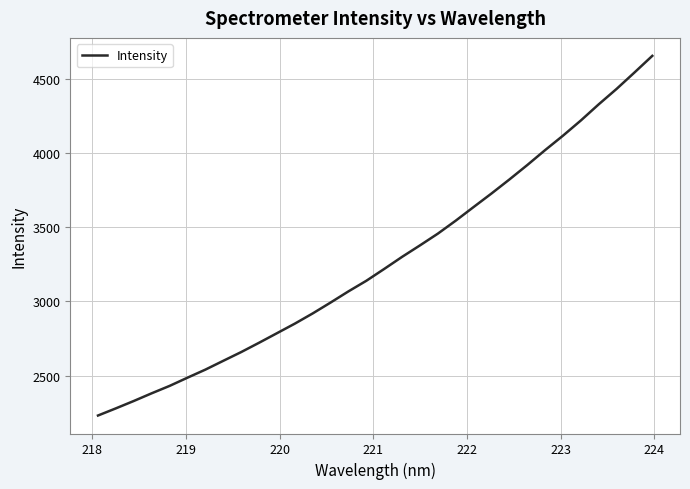

Count the number of data series in this chart.

1